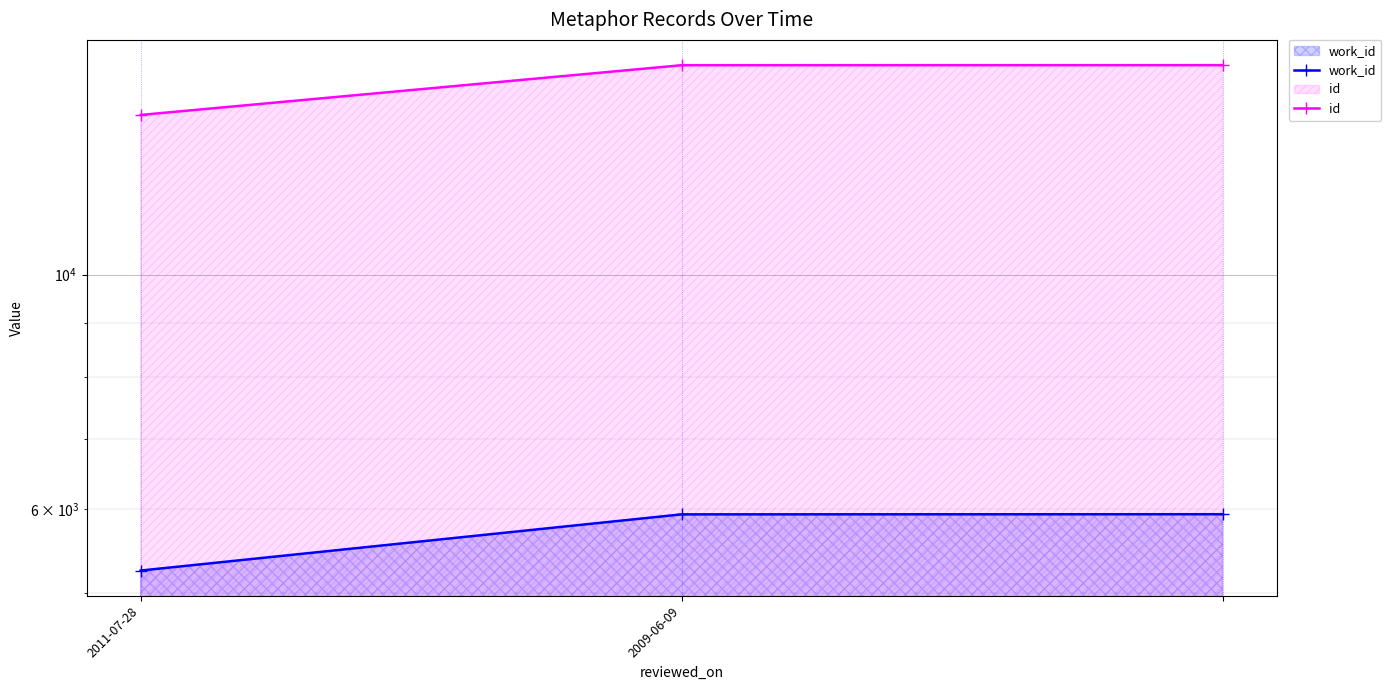

Which category has the lowest value in the id series?

2011-07-28